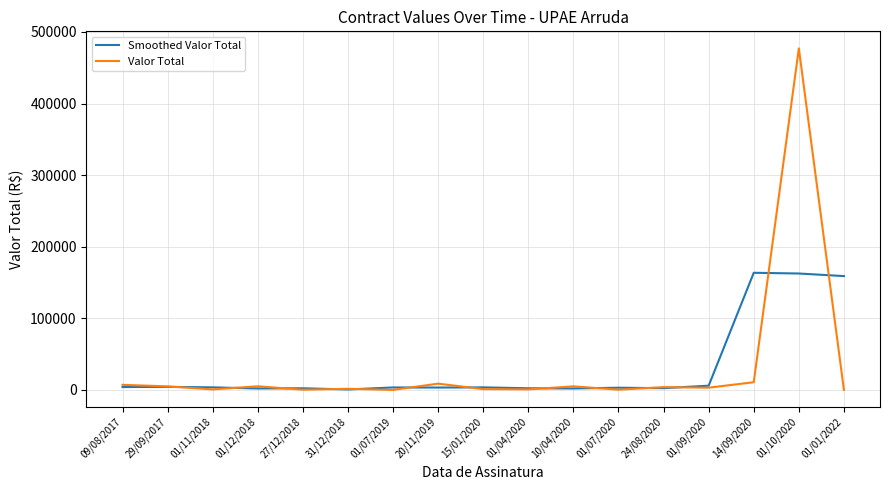

Is the value of Smoothed Valor Total at 01/07/2019 greater than the value of Valor Total at 20/11/2019?

No